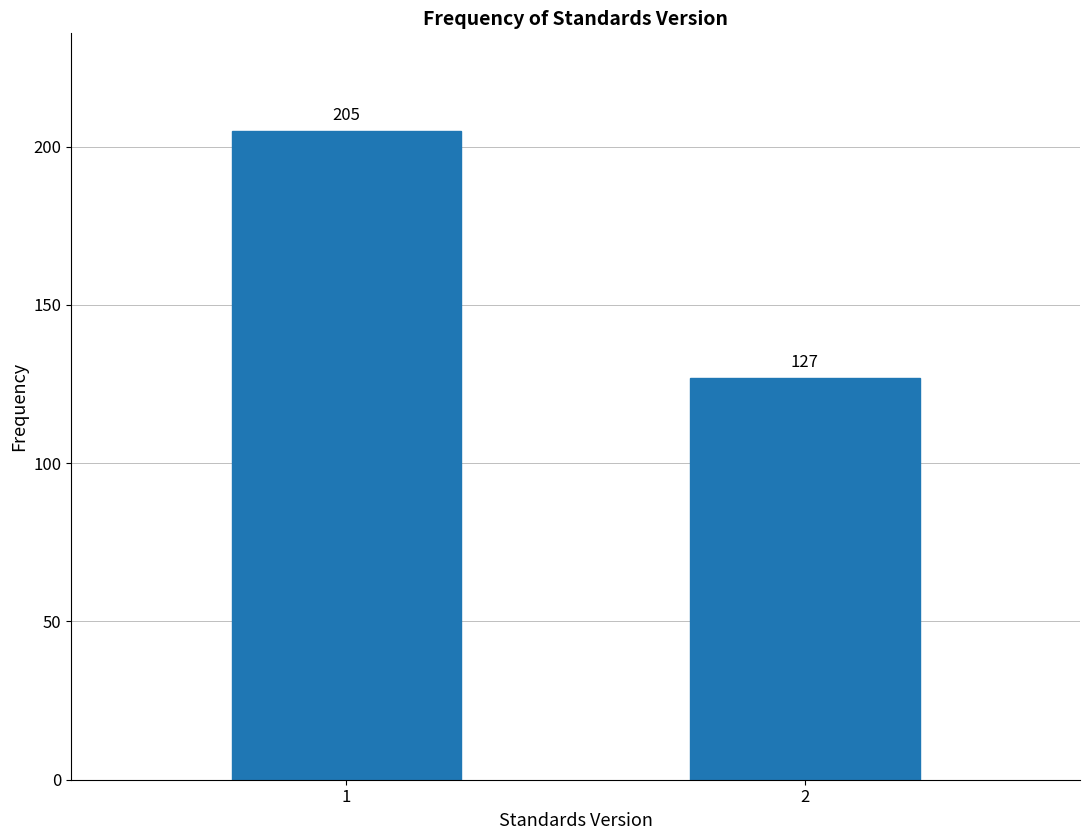

Reading right to left, list all the values displayed in this chart.

127	205